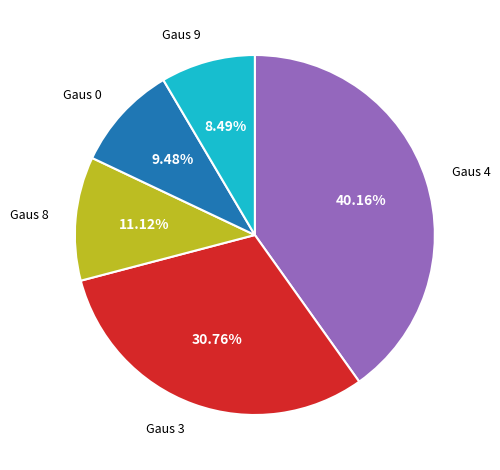

Is there any slice that represents more than half of the pie?

No